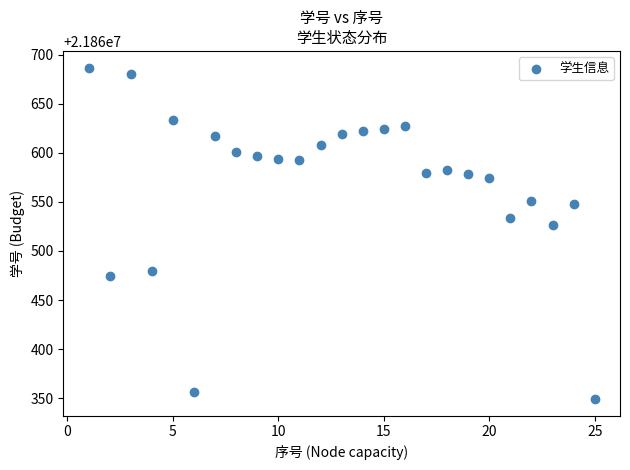

What Y value in the scatter plot is closest to 21860518?

21860526